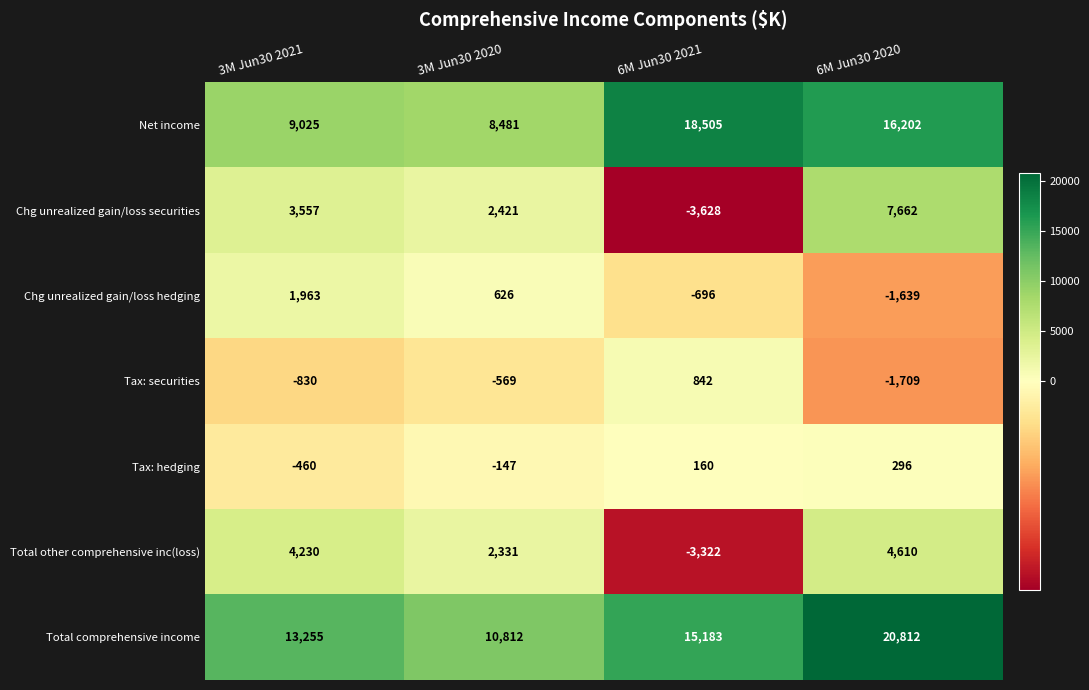

Reading left to right, what are all the values shown in this chart?

Net income: 9025	8481	18505	16202
Chg unrealized gain/loss securities: 3557	2421	-3628	7662
Chg unrealized gain/loss hedging: 1963	626	-696	-1639
Tax: securities: -830	-569	842	-1709
Tax: hedging: -460	-147	160	296
Total other comprehensive inc(loss): 4230	2331	-3322	4610
Total comprehensive income: 13255	10812	15183	20812